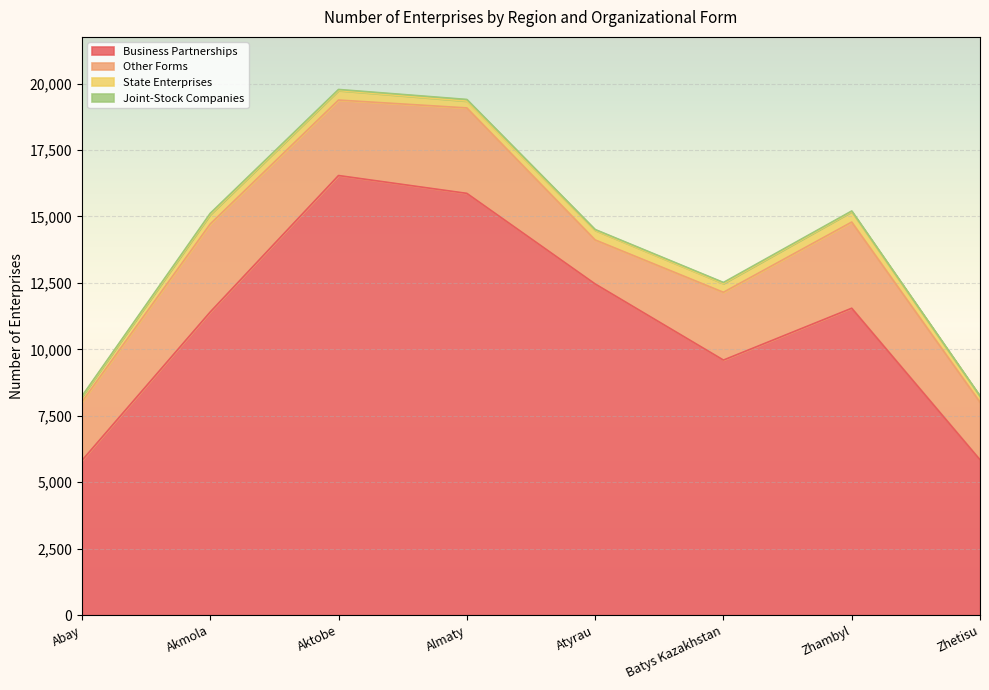

What is the highest value of the Business Partnerships series?

16540